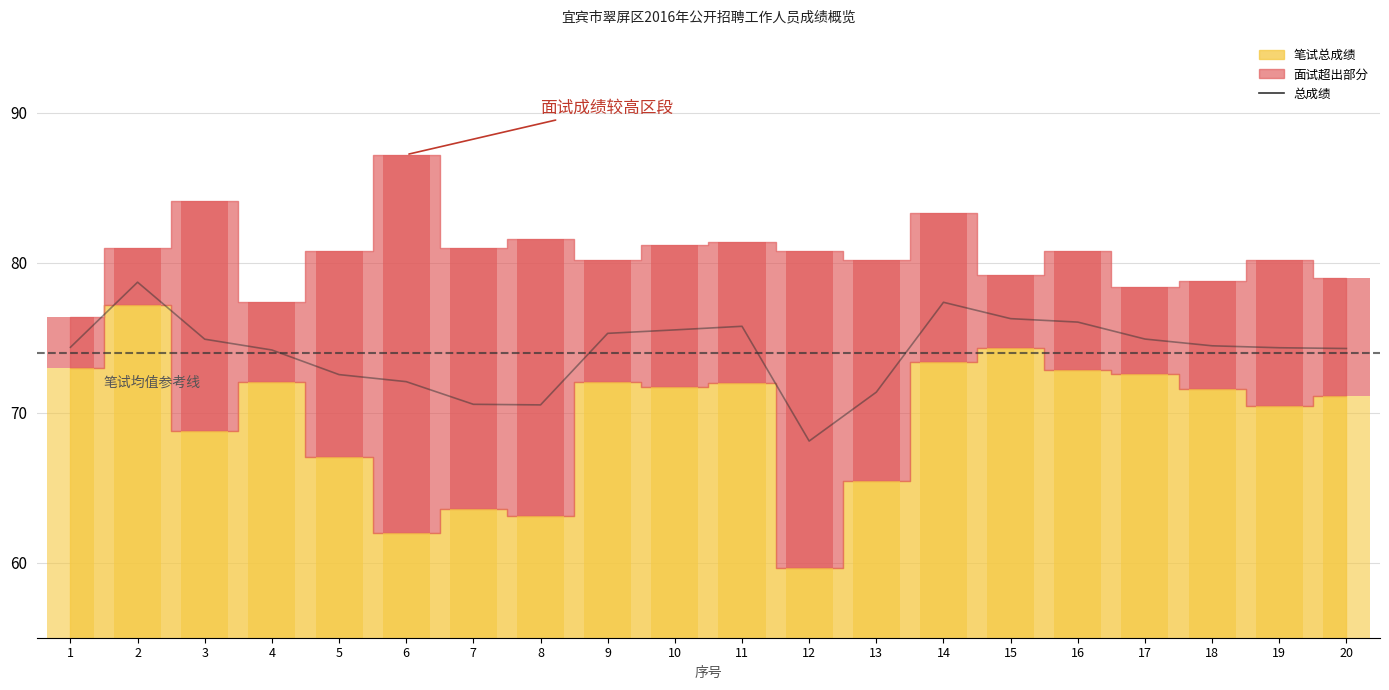

What is the value of the 3rd bar from the left?

74.9